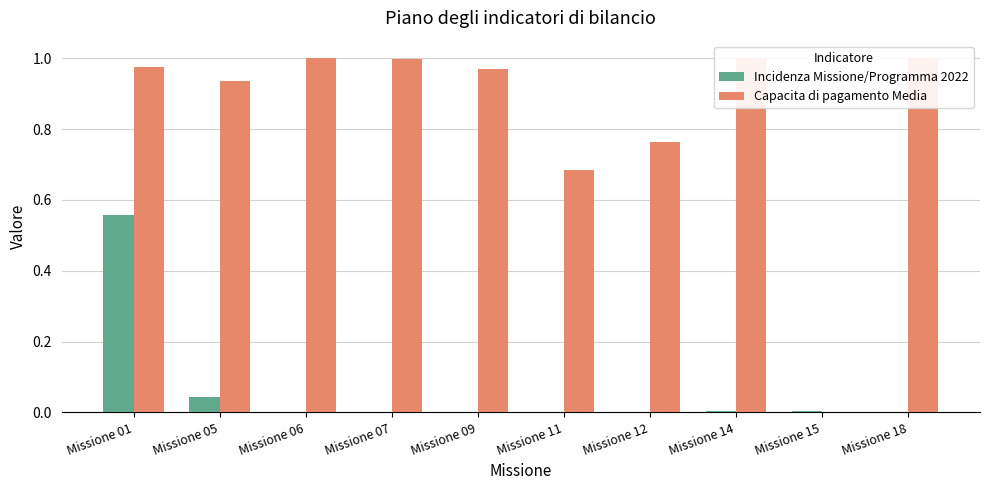

Which series changed the most between Missione 05 and Missione 14?

Capacita di pagamento Media